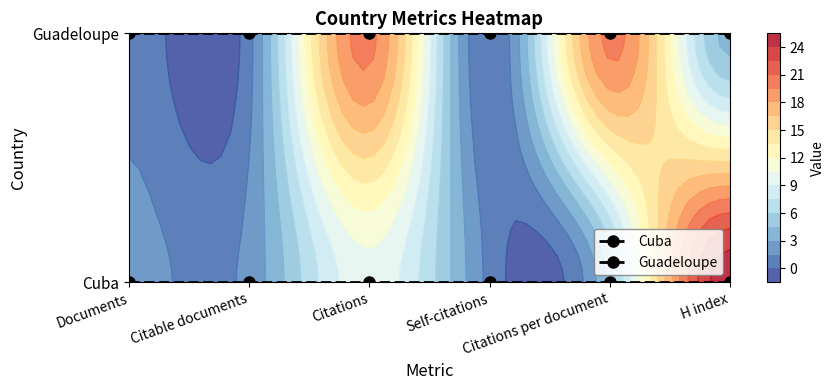

Which has a higher value, Citations per document or Self-citations?

Citations per document